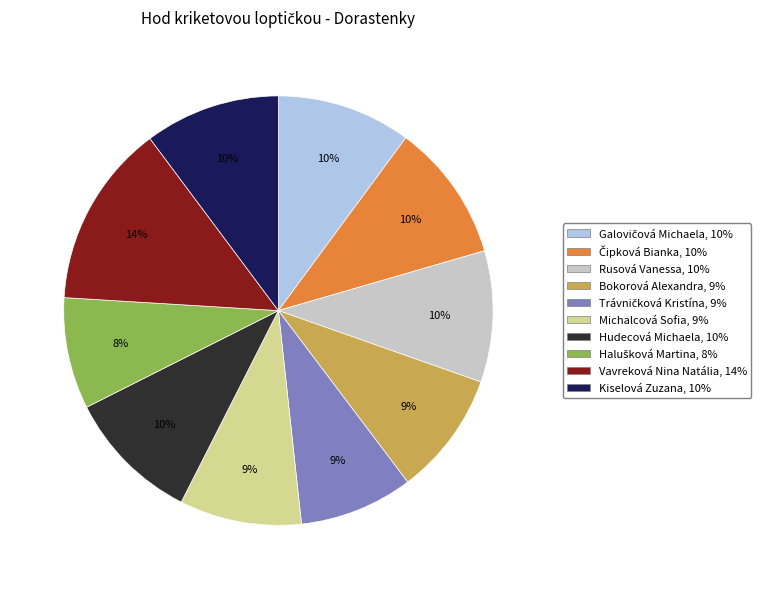

Is the sum of Hudecová Michaela and Vavreková Nina Natália greater than half?

No